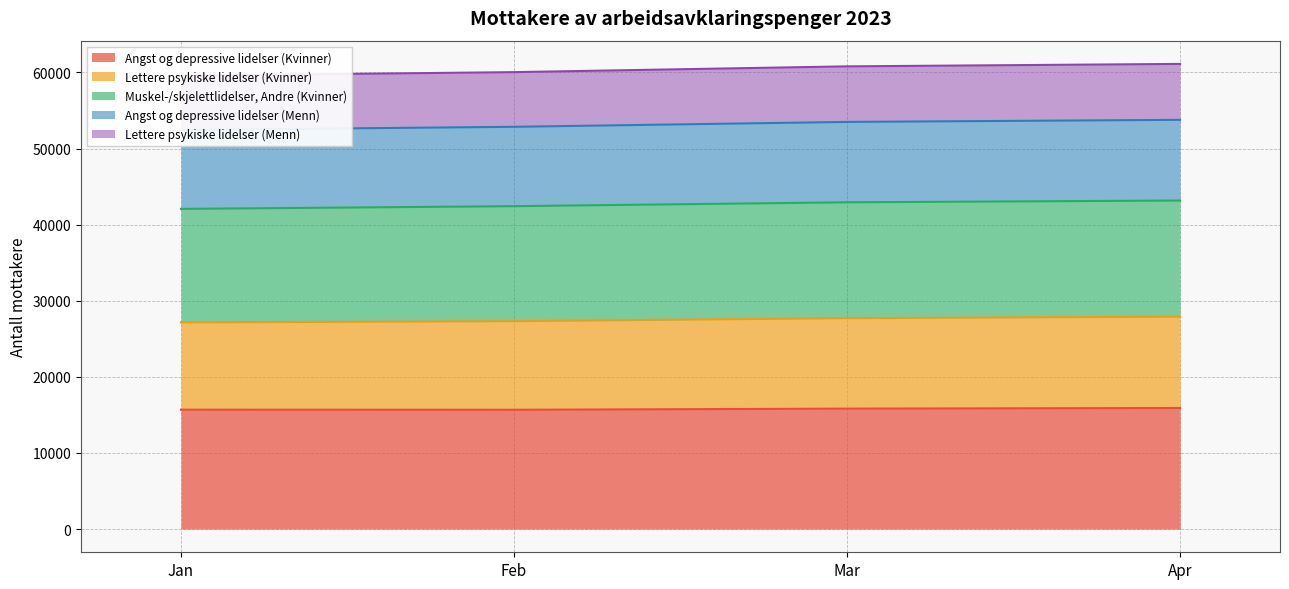

How many interior local valleys does the Angst og depressive lidelser (Kvinner) series have?

1